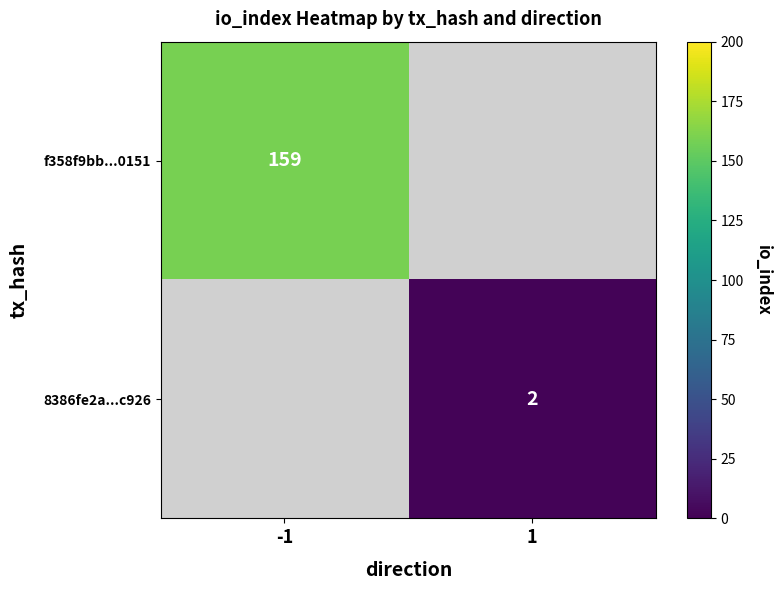

The value of f358f9bb...0151 at -1 is 159. True or false?

True